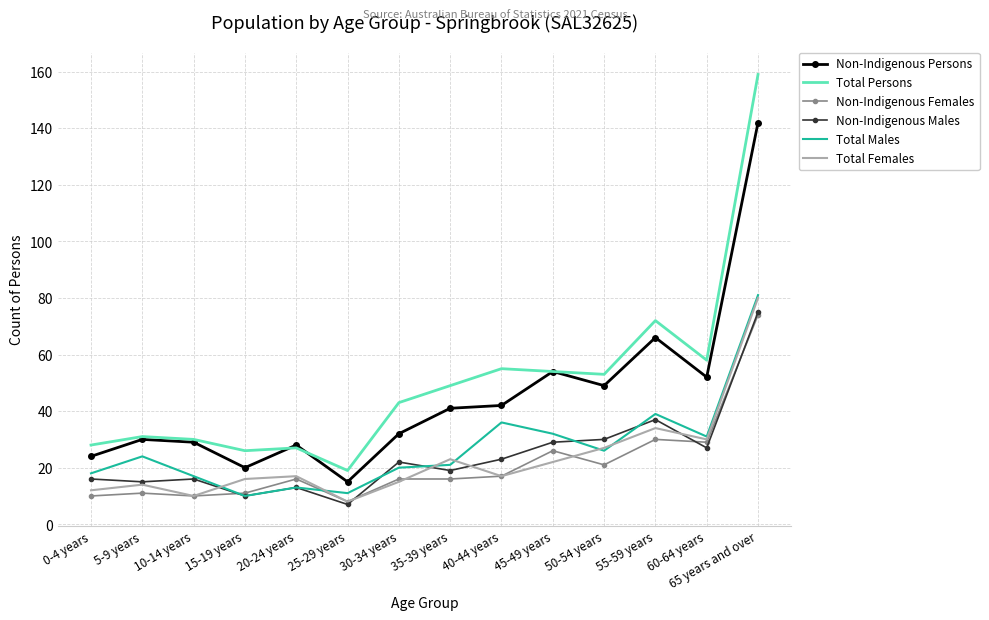

What position from the right is 45-49 years?

5